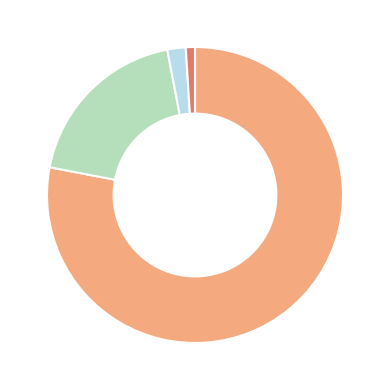

Is there any slice that represents more than half of the pie?

Yes